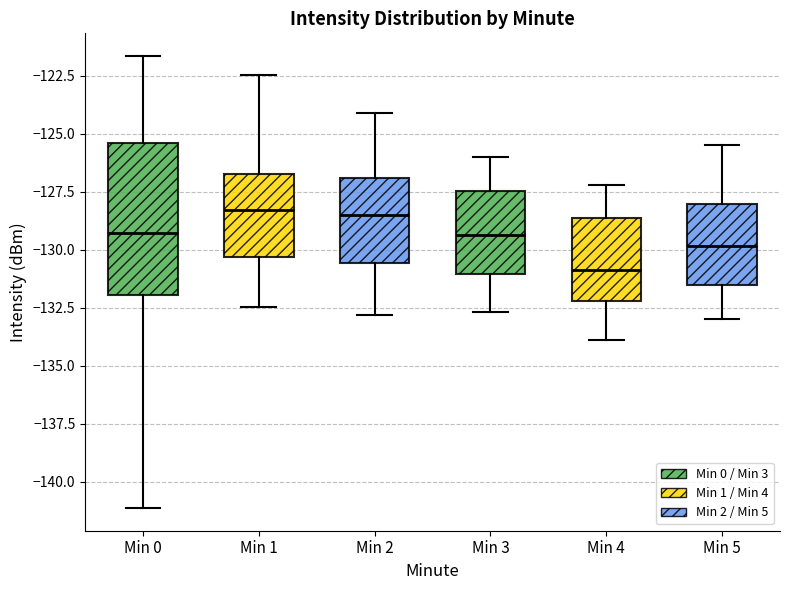

Reading left to right, transcribe this box plot: for each box, give where its median line is, the range the box spans, and where its two whiskers end, as read against the y-axis. The values are not printed on the chart, so give them approximately, as read against the axis.

Min 0: median -129.5, box -132.0 to -125.5, whiskers -141.0 to -121.5
Min 1: median -128.5, box -130.5 to -126.5, whiskers -132.5 to -122.5
Min 2: median -128.5, box -130.5 to -127.0, whiskers -133.0 to -124.0
Min 3: median -129.5, box -131.0 to -127.5, whiskers -132.5 to -126.0
Min 4: median -131.0, box -132.0 to -128.5, whiskers -134.0 to -127.0
Min 5: median -130.0, box -131.5 to -128.0, whiskers -133.0 to -125.5